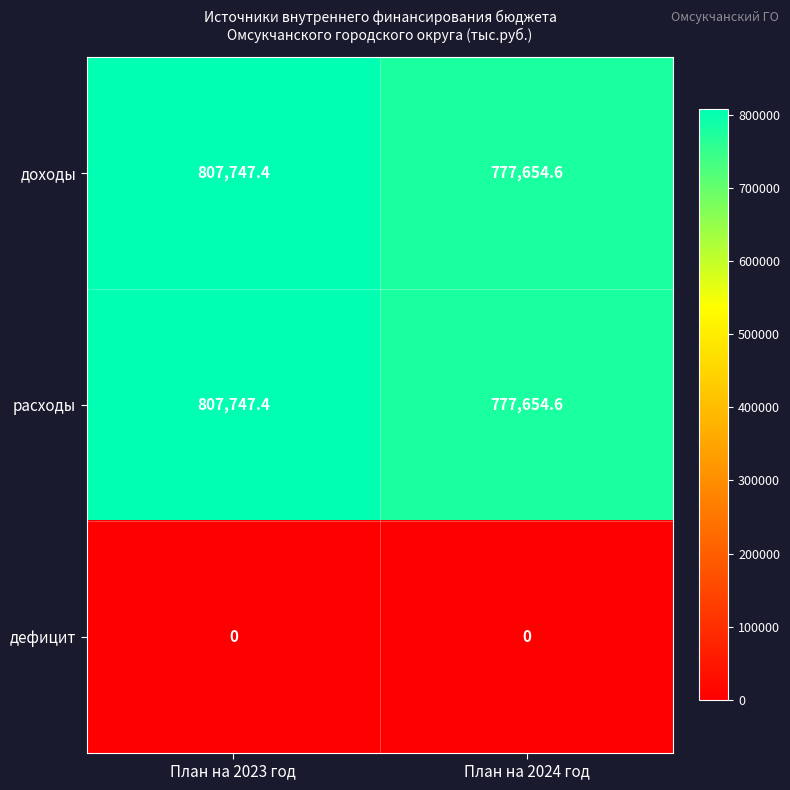

At how many categories does at least one series exceed 756857?

2